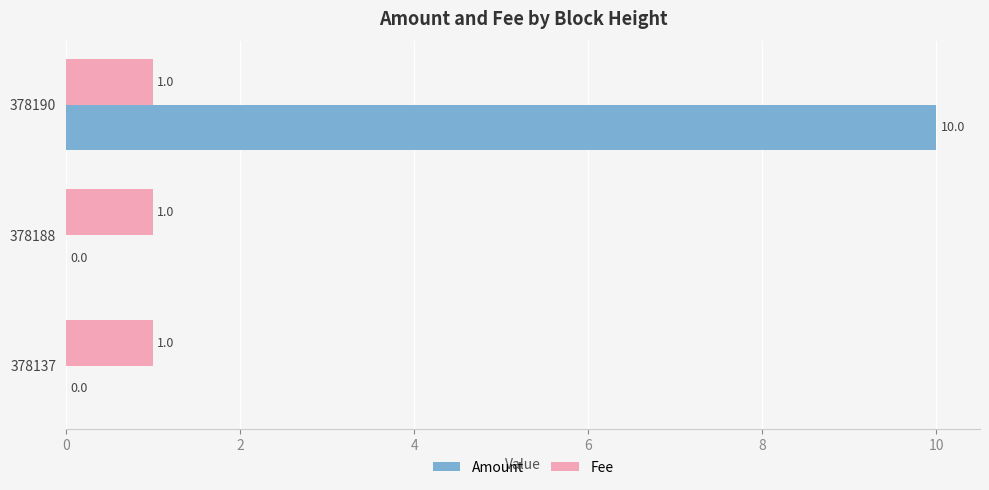

The Amount series shows -4 at 378137. True or false?

False